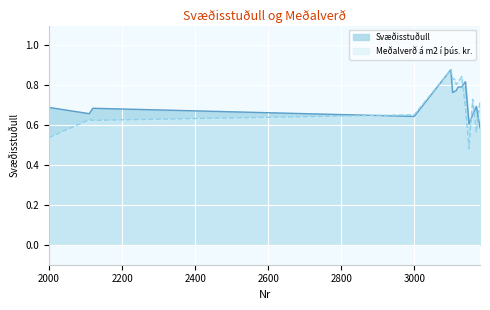

Reading left to right, list all the values displayed in this chart.

Svæðisstuðull: 2000=0.7	2110=0.7	2120=0.7	3000=0.6	3100=0.9	3105=0.8	3110=0.8	3115=0.8	3120=0.8	3130=0.8	3140=0.8	3150=0.6	3160=0.7	3170=0.7	3180=0.6
Meðalverð á m2 í þús. kr.: 2000=0.5	2110=0.6	2120=0.6	3000=0.7	3100=0.9	3105=0.8	3110=0.8	3115=0.8	3120=0.8	3130=0.8	3140=0.7	3150=0.5	3160=0.7	3170=0.6	3180=0.7